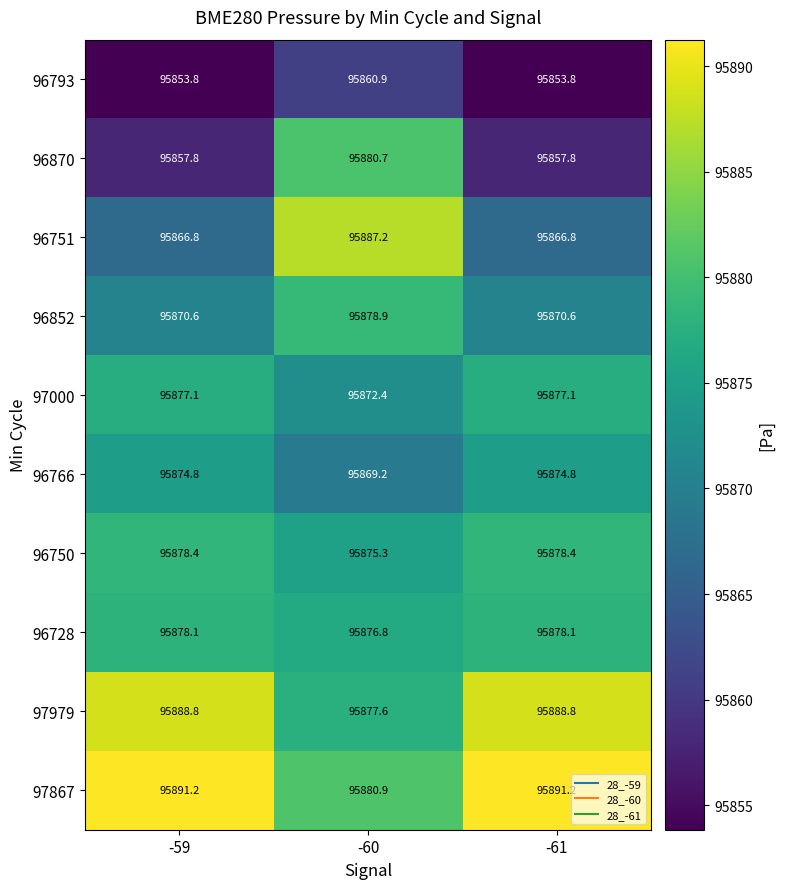

Reading right to left, extract all data points from this chart.

96793: 95853.8	95860.9	95853.8
96870: 95857.8	95880.7	95857.8
96751: 95866.8	95887.2	95866.8
96852: 95870.6	95878.9	95870.6
97000: 95877.1	95872.4	95877.1
96766: 95874.8	95869.2	95874.8
96750: 95878.4	95875.3	95878.4
96728: 95878.1	95876.8	95878.1
97979: 95888.8	95877.6	95888.8
97867: 95891.2	95880.9	95891.2